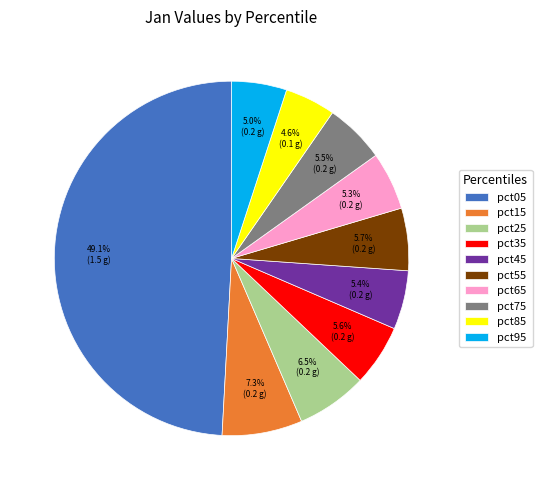

What percentage is NOT represented by pct65?

94.7%